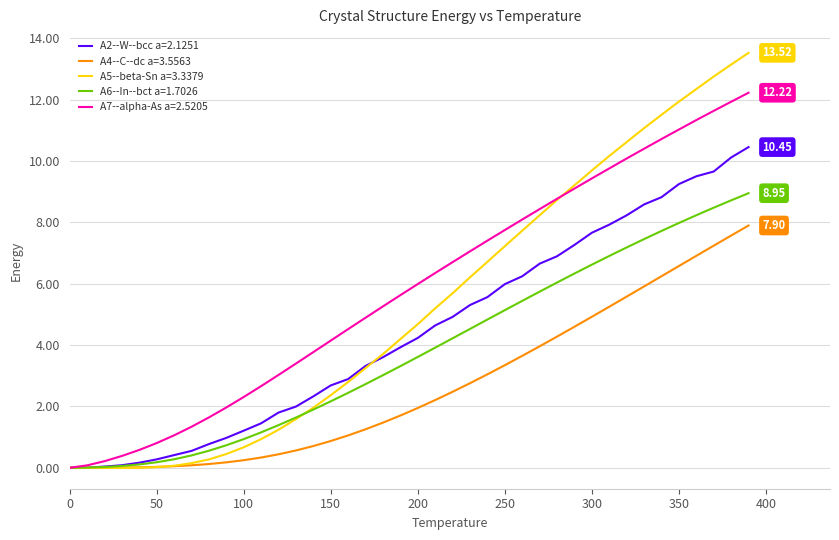

Rank the series by their average value, from highest to lowest.

A7--alpha-As a=2.5205, A5--beta-Sn a=3.3379, A2--W--bcc a=2.1251, A6--In--bct a=1.7026, A4--C--dc a=3.5563